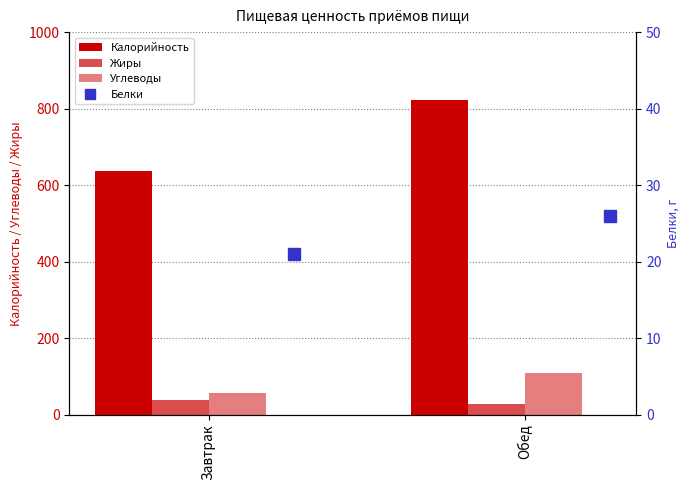

What is the minimum value shown in the chart?

21.1